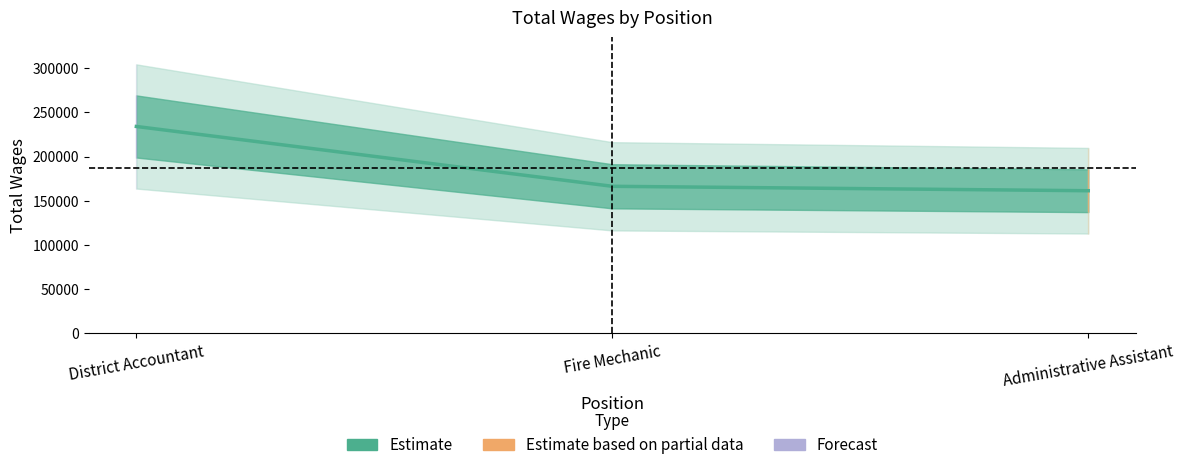

What is the label of the 3rd point from the left?

Administrative Assistant